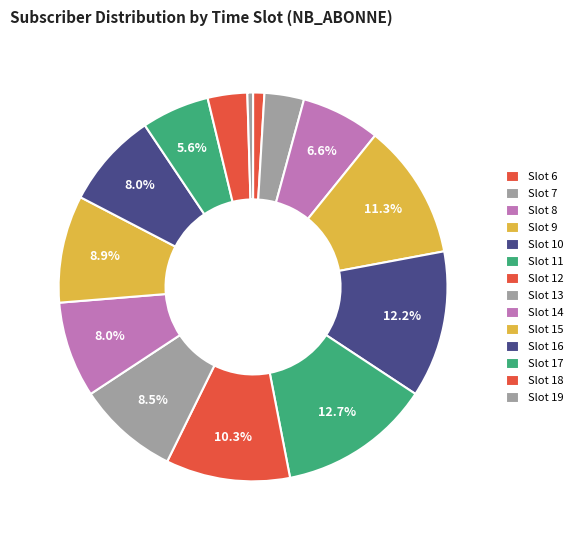

Which category has the smallest portion of the pie?

19